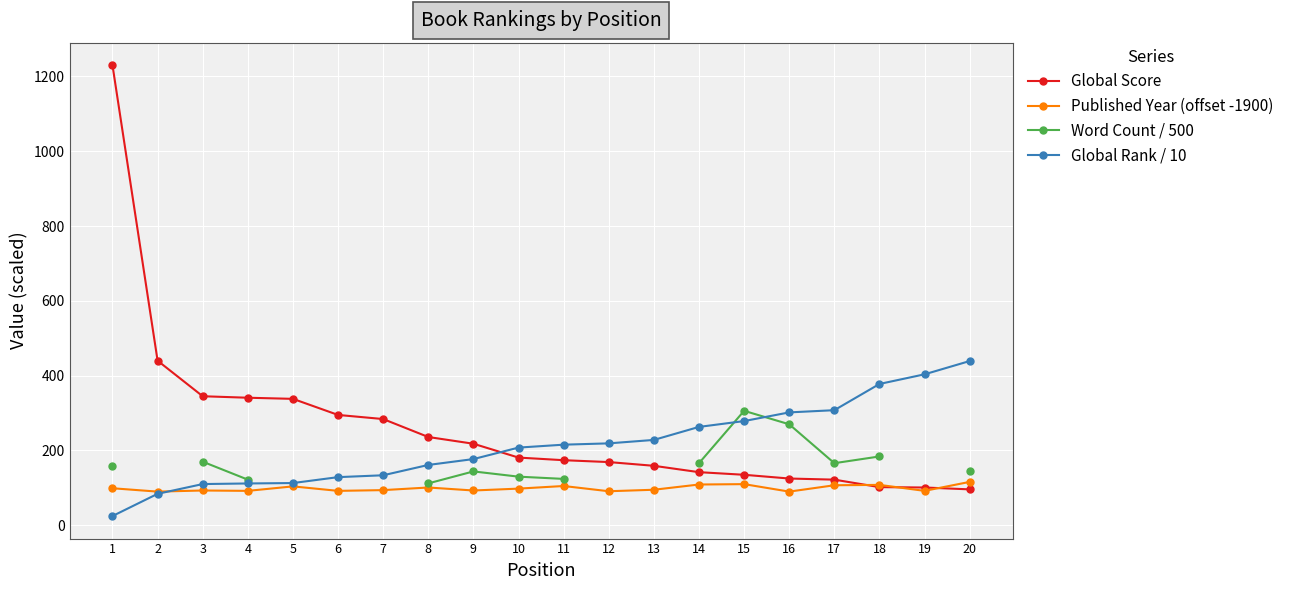

The Published Year (offset -1900) series shows 126.2 at 6. True or false?

False